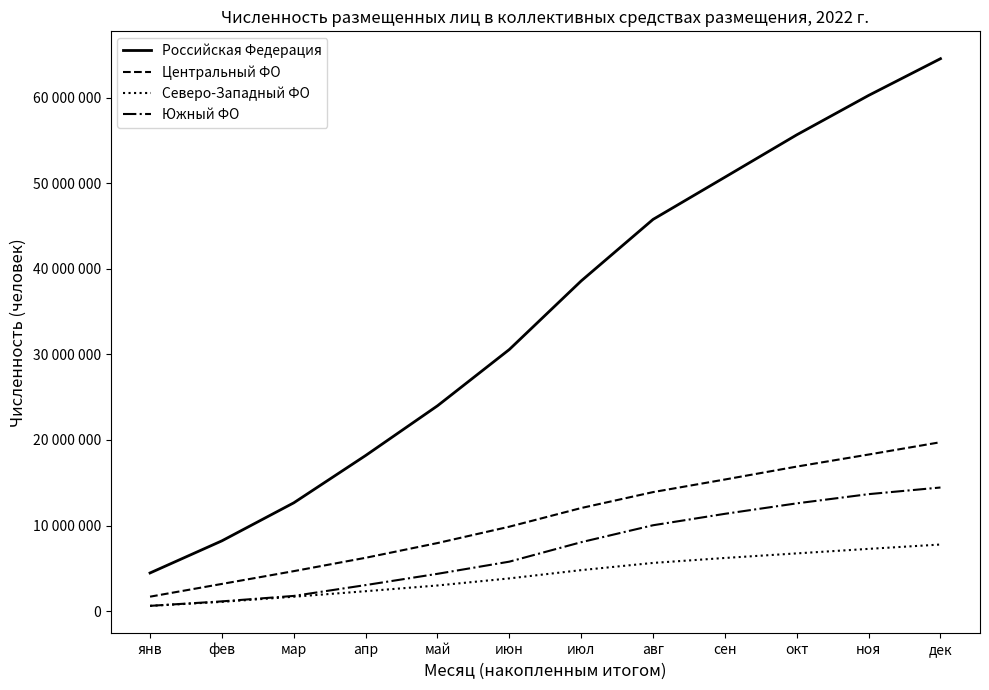

What are all the series names shown in the legend?

Российская Федерация, Центральный ФО, Северо-Западный ФО, Южный ФО